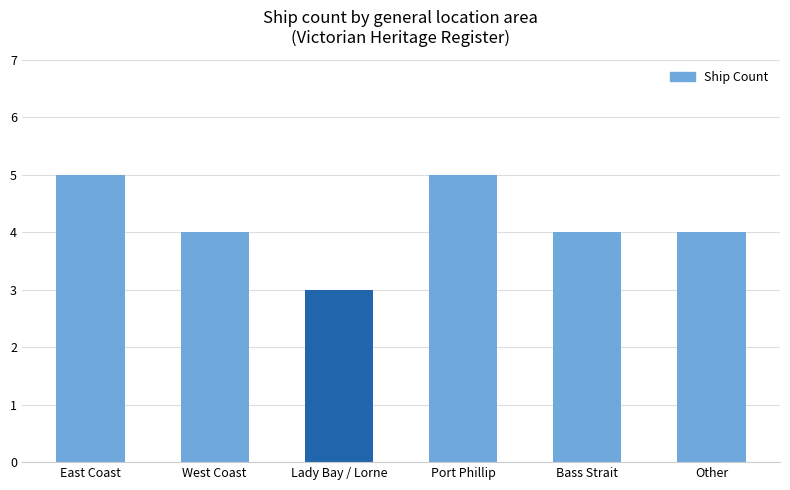

Which label corresponds to the smallest value in the chart?

Lady Bay / Lorne